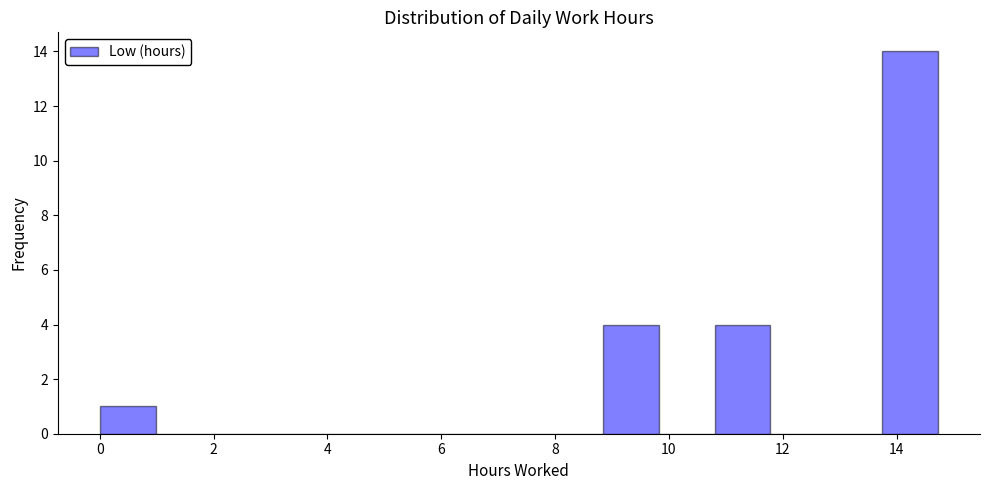

What is the height of the bar covering 0.0 to 1.0 on the x-axis? Neither the bar edges nor the heights are printed on the chart, so give them approximately, as read against the axes.

1